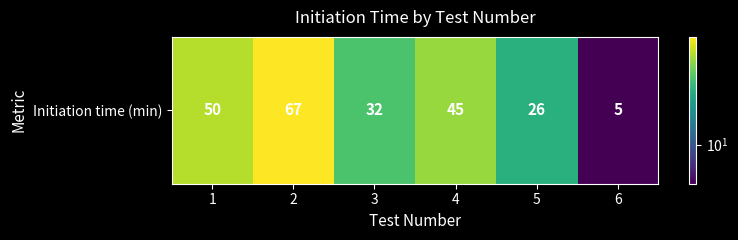

What is the approximate value at 6?

5